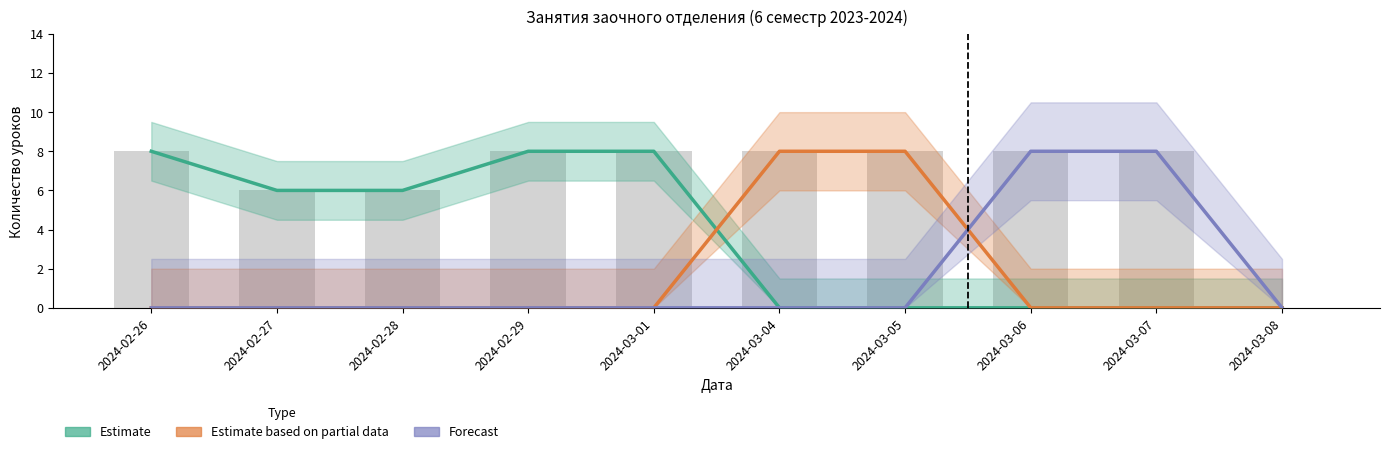

The Forecast series shows 0 at 2024-03-04. True or false?

True